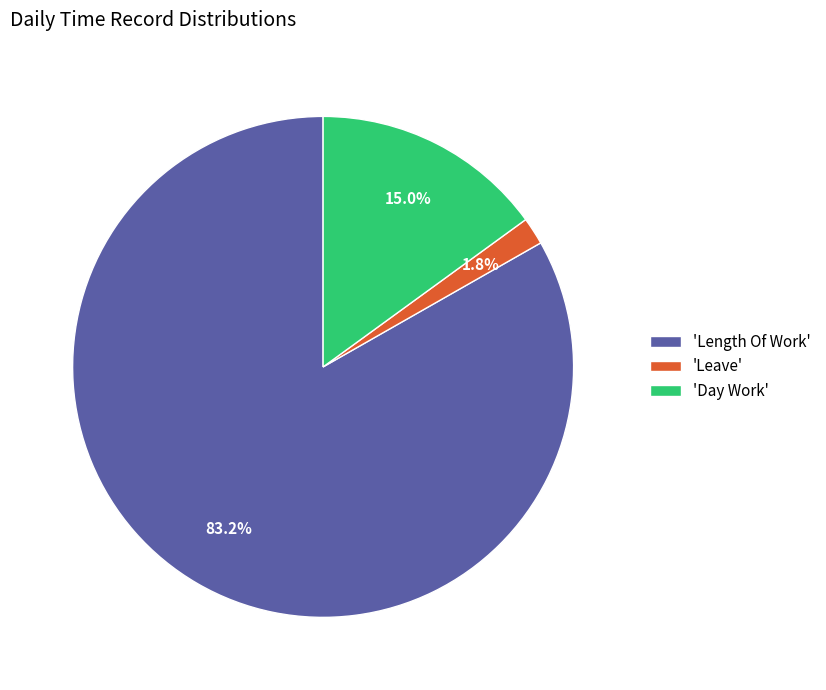

Combined, do 'Leave' and 'Length Of Work' account for over 50%?

Yes